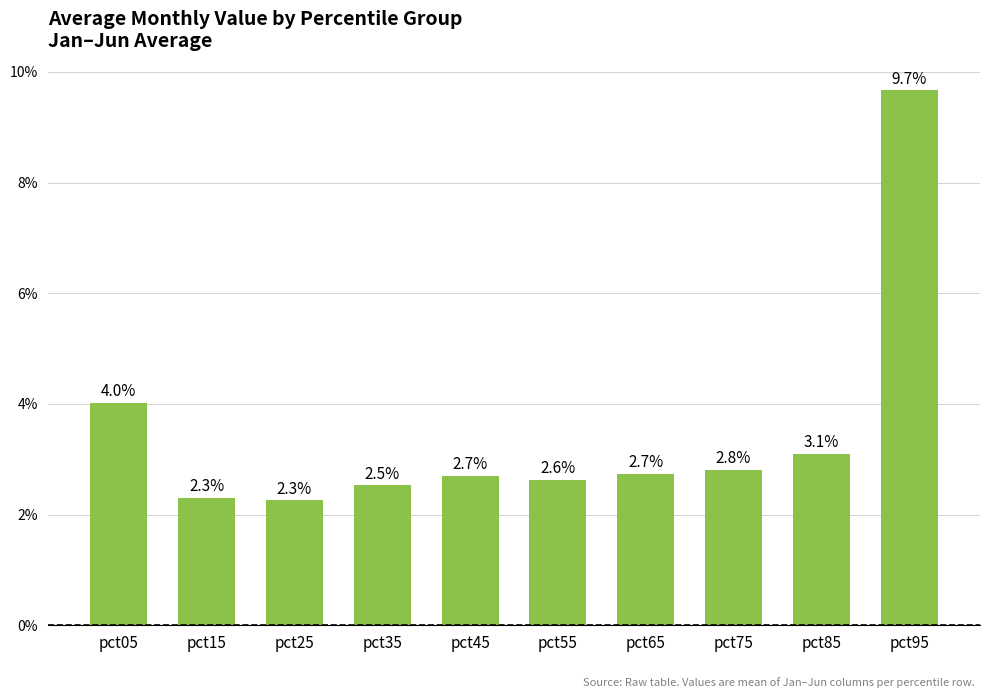

Which category has the highest value across all series?

pct95